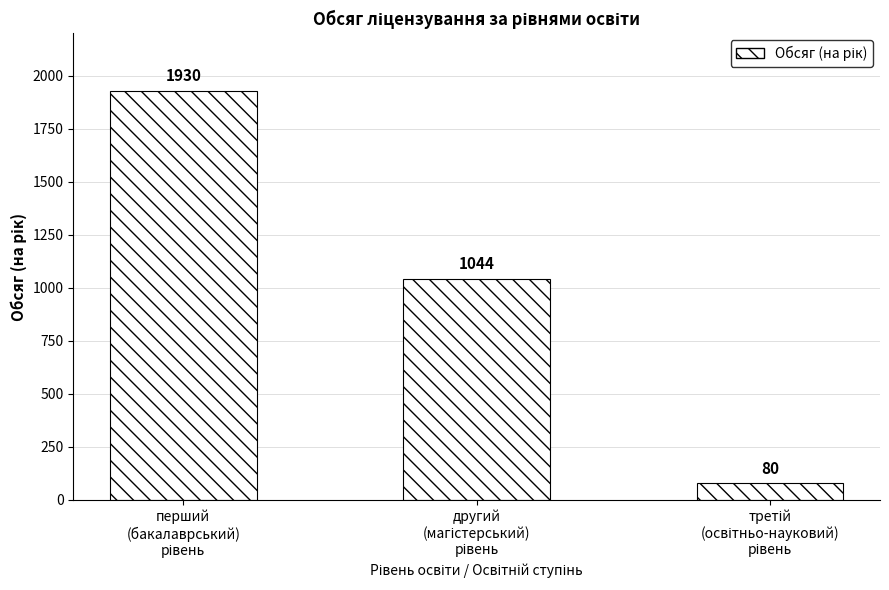

What is the difference between the maximum and minimum values?

1850